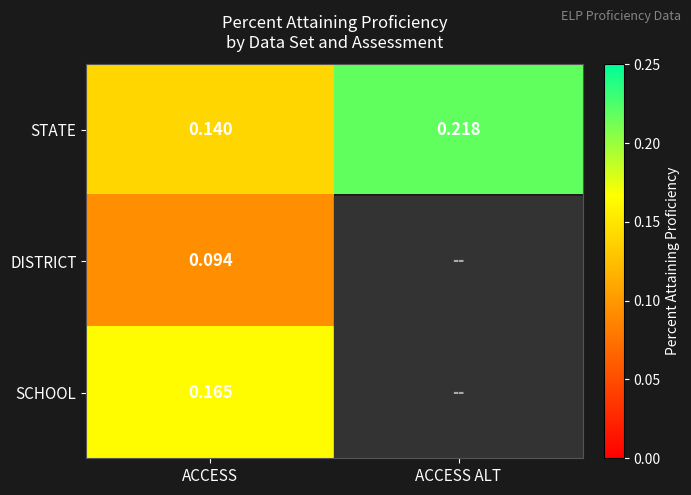

Which category has the highest value across all series?

ACCESS ALT